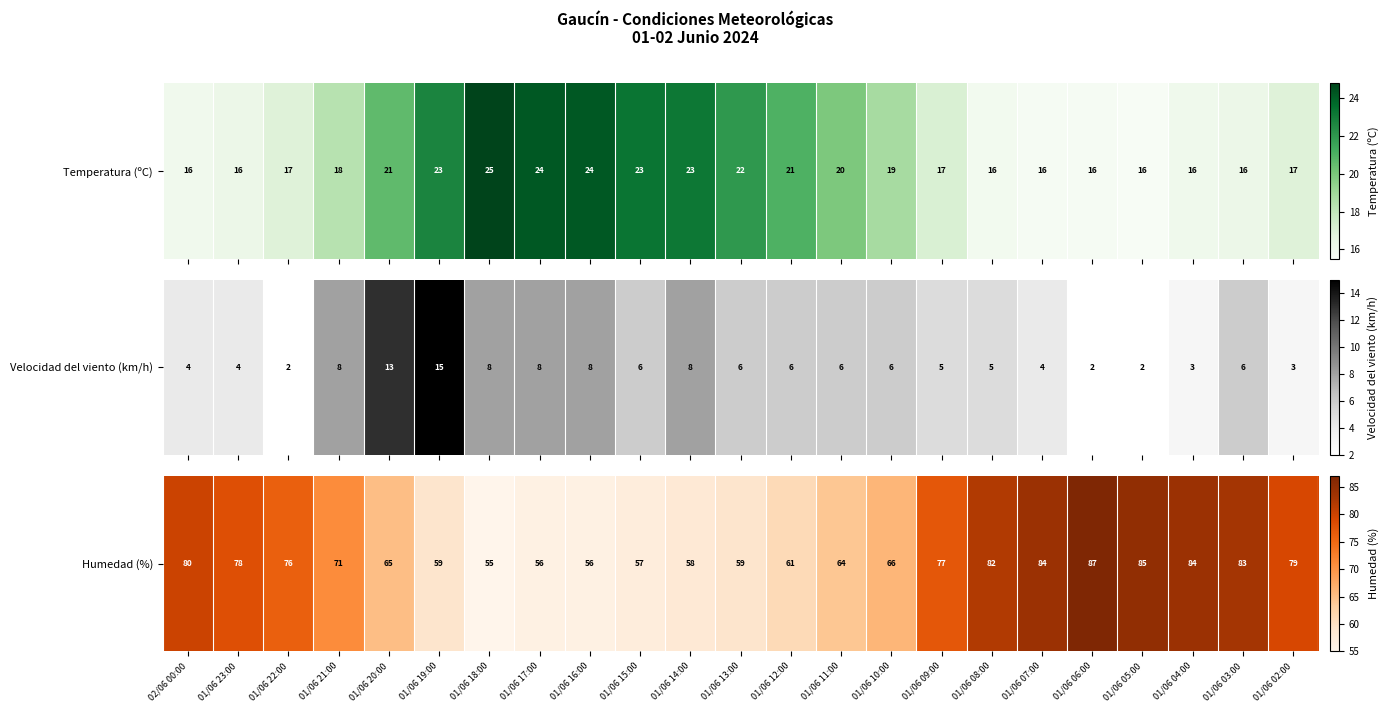

Count the number of values greater than 71.

11